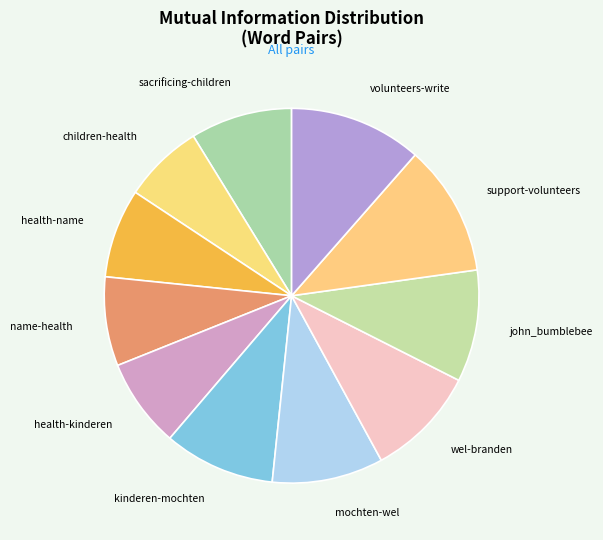

Is the sum of john_bumblebee and volunteers-write greater than half?

No